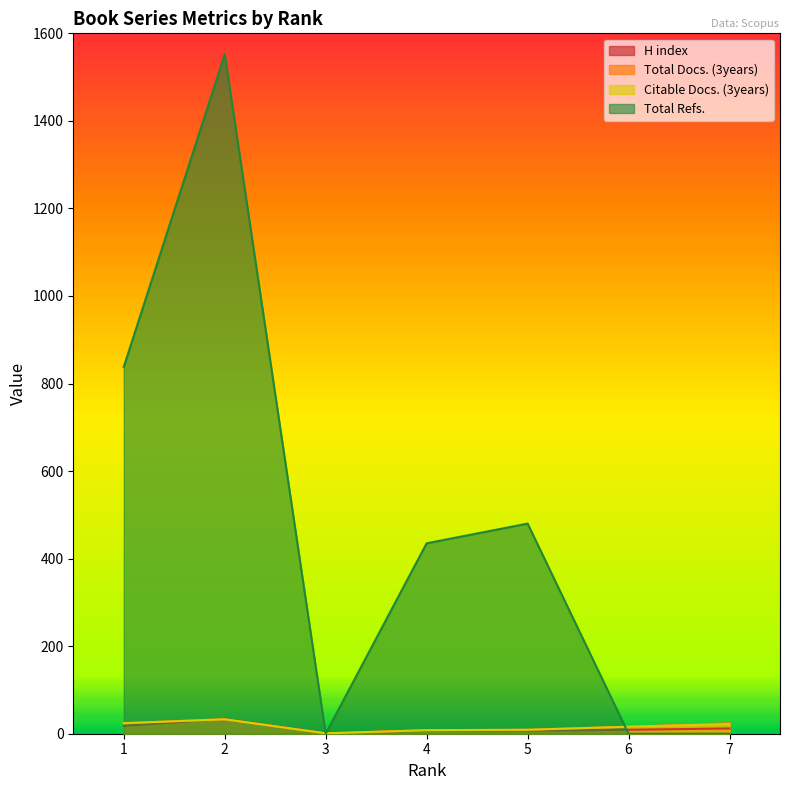

True or false: Total Docs. (3years) has more than 2 points higher than both neighbors.

False